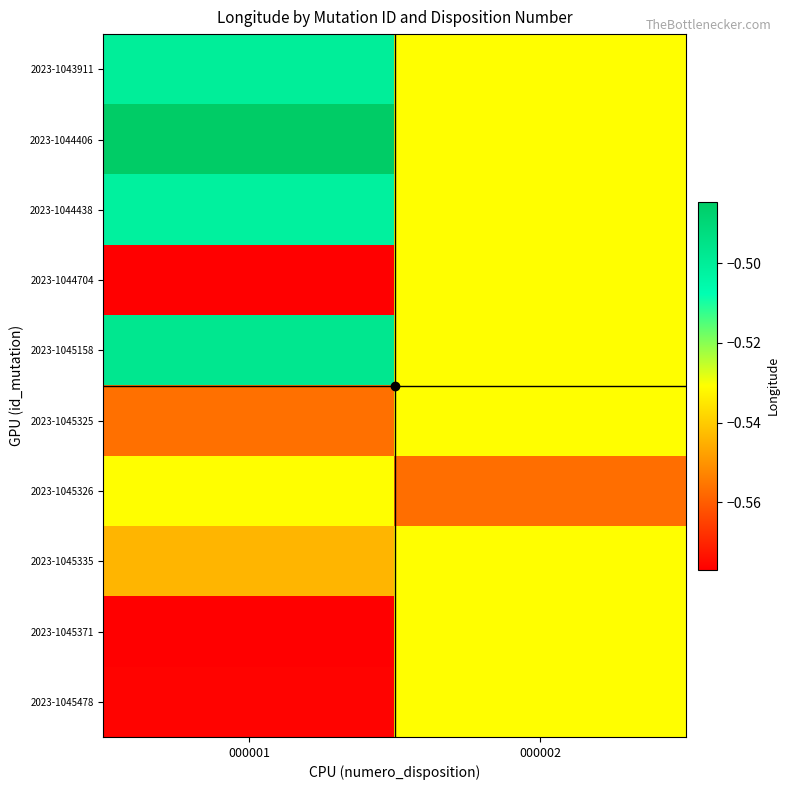

At 000002, list the series in order from largest to smallest.

2023-1043911, 2023-1044406, 2023-1044438, 2023-1044704, 2023-1045158, 2023-1045325, 2023-1045335, 2023-1045371, 2023-1045478, 2023-1045326